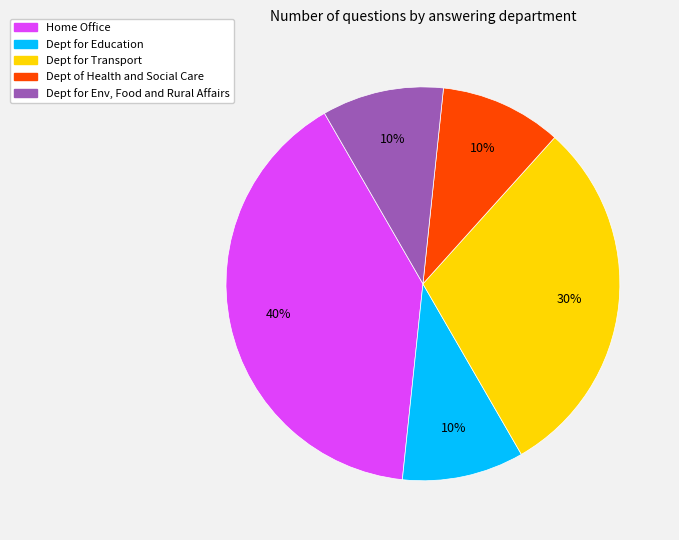

How many slices are in this pie chart?

5